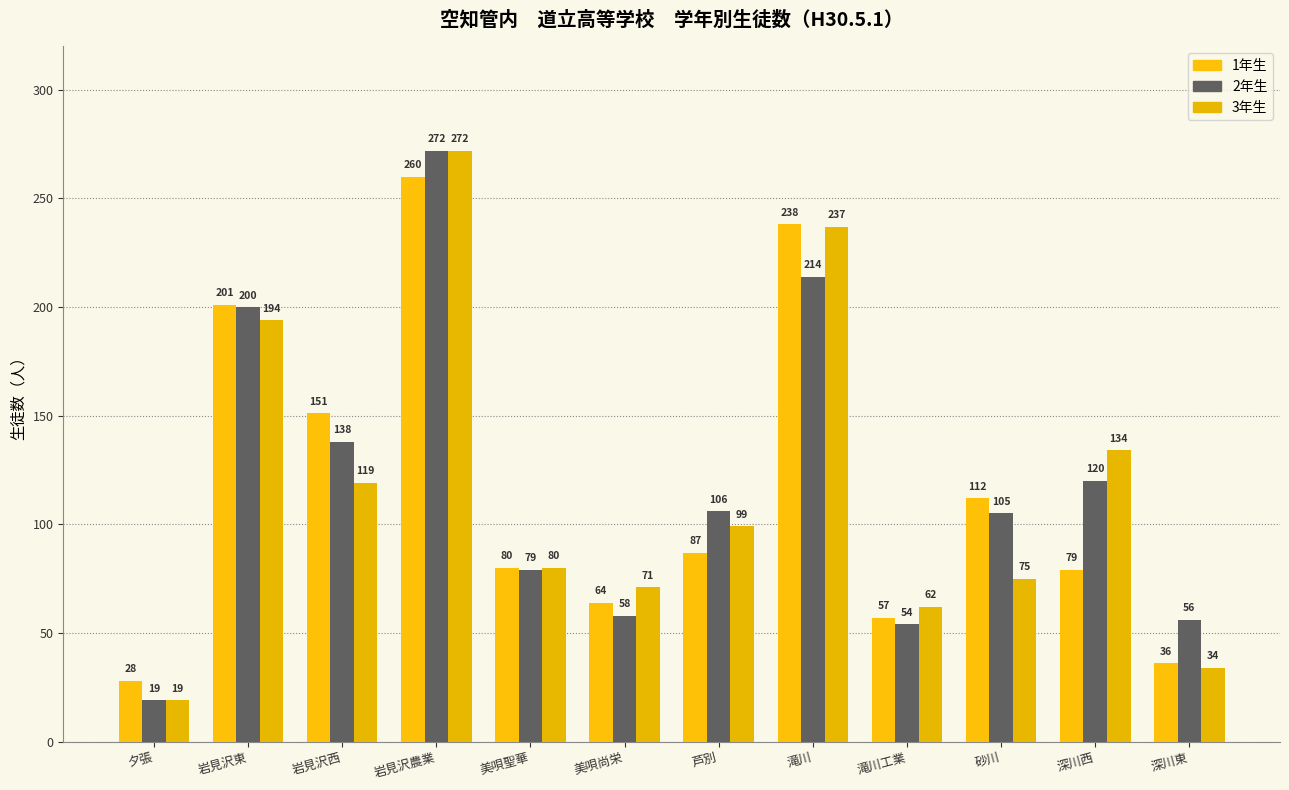

Which series has the largest total across all categories?

2年生